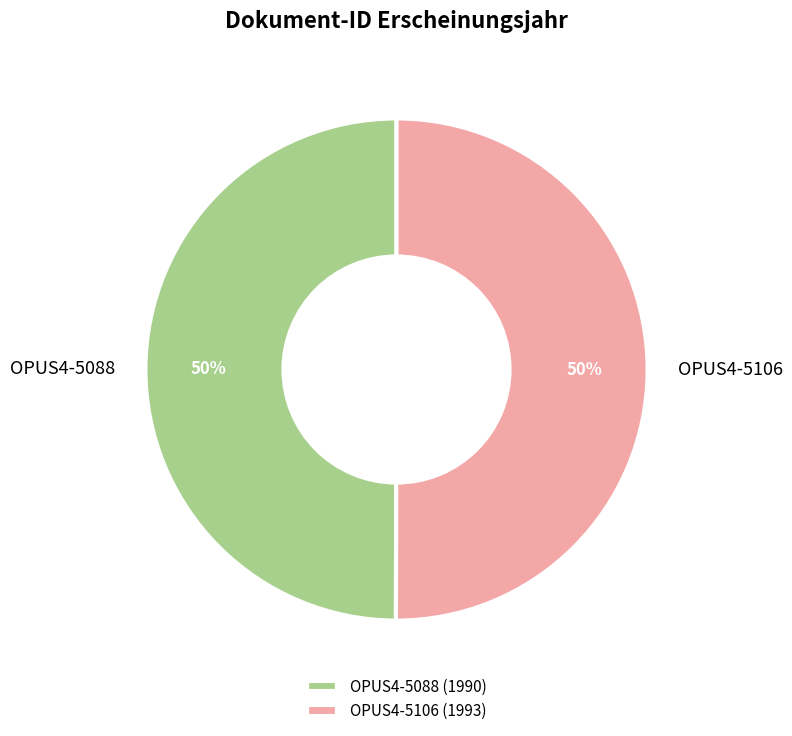

Count the number of slices in the pie.

2